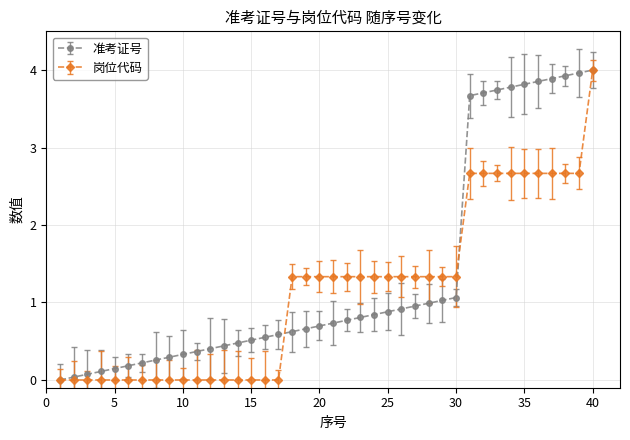

Count the number of data series in this chart.

2